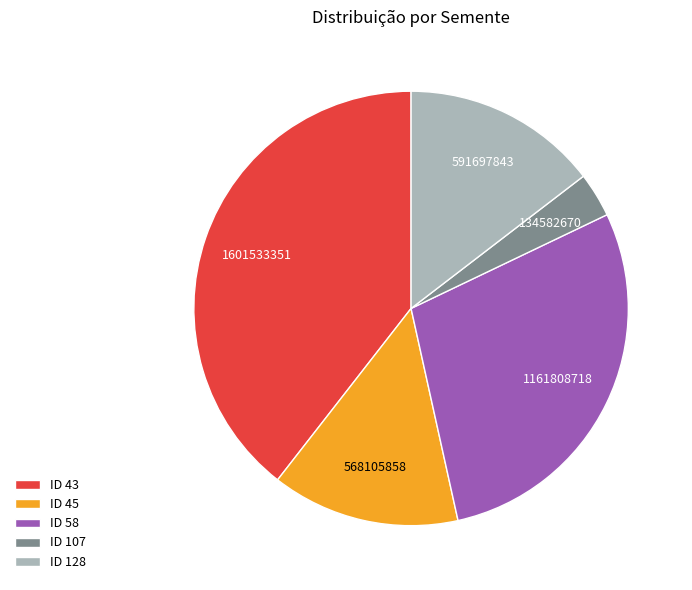

Is there a majority slice in this chart?

No